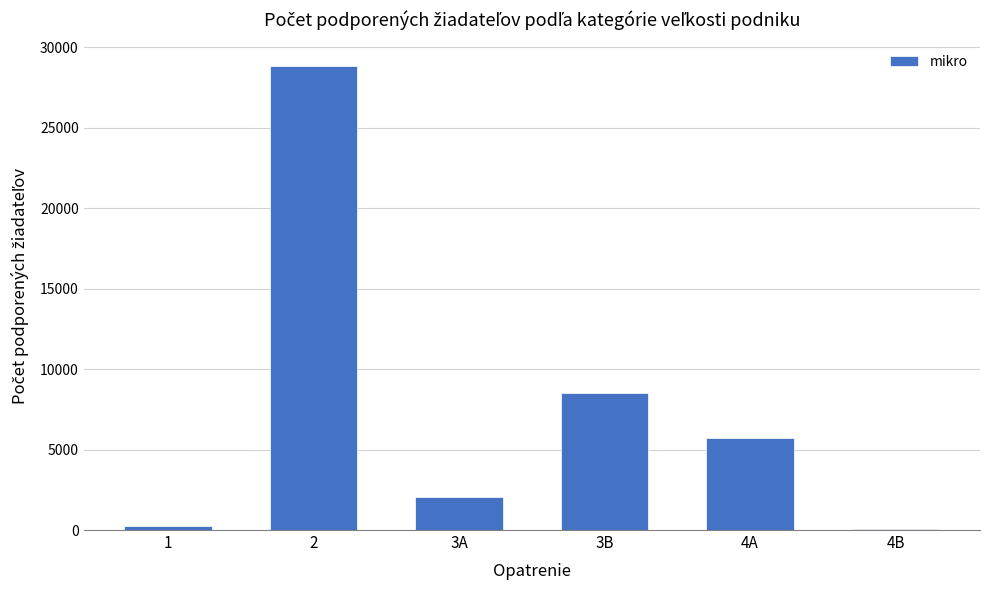

Reading left to right, list all the values displayed in this chart.

1=246	2=28835	3A=2081	3B=8541	4A=5737	4B=72